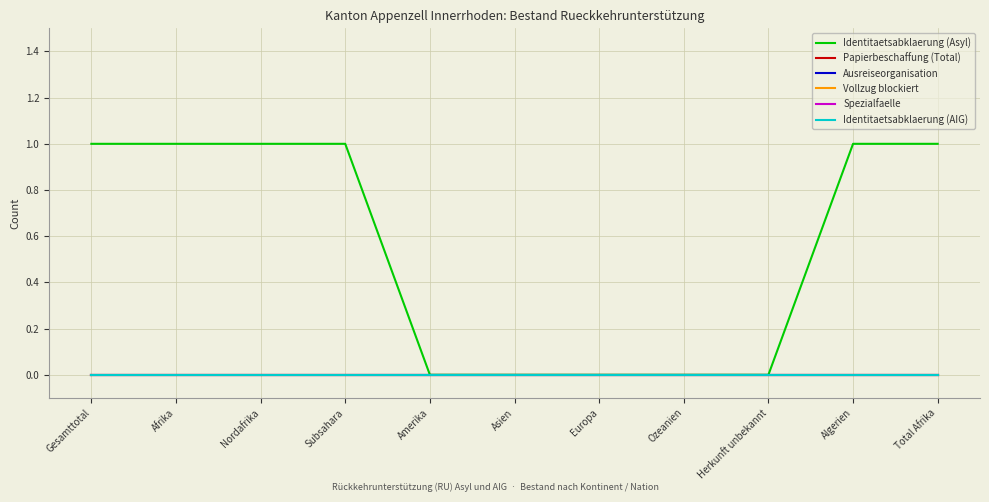

What is the label of the 9th point from the right?

Nordafrika